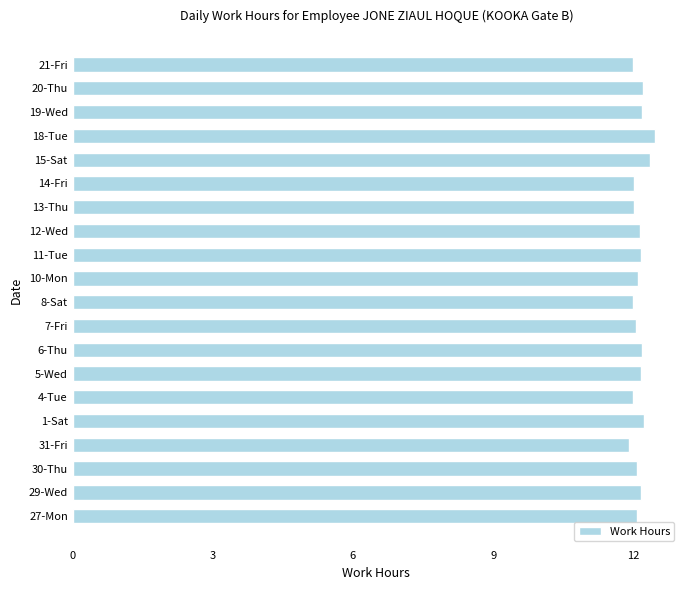

What is the average value?

12.1